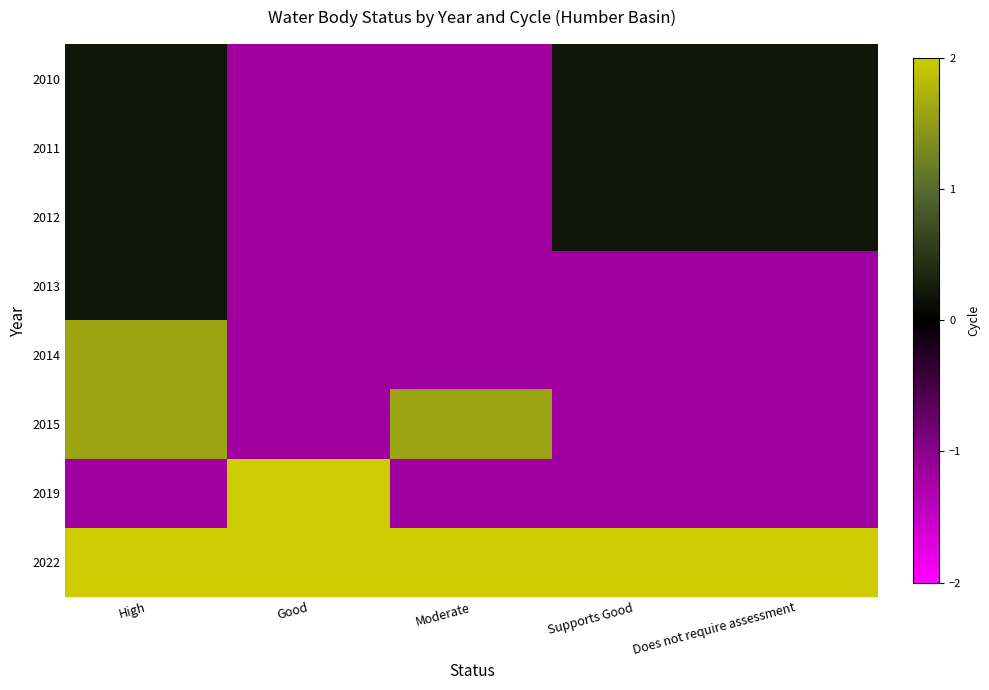

Which series changed the most between Good and Supports Good?

2019